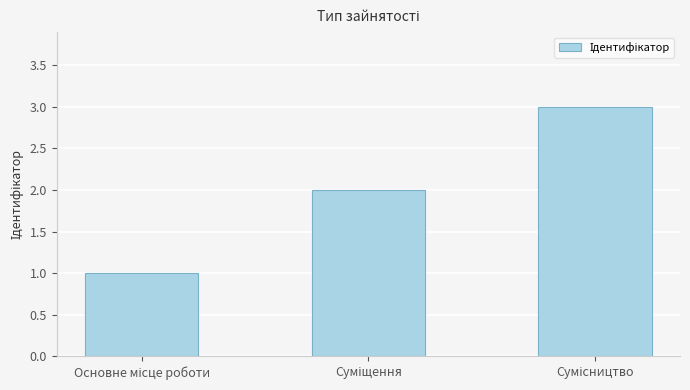

What is the greatest value displayed?

3